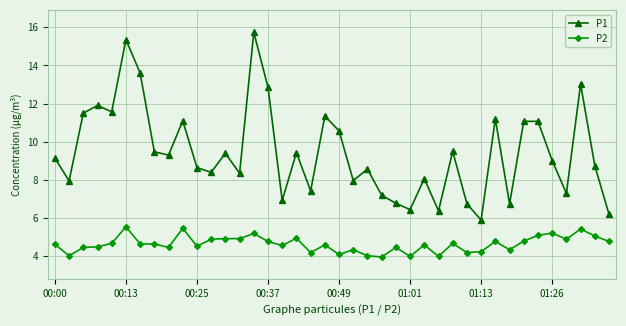

Which series has the largest total across all categories?

P1